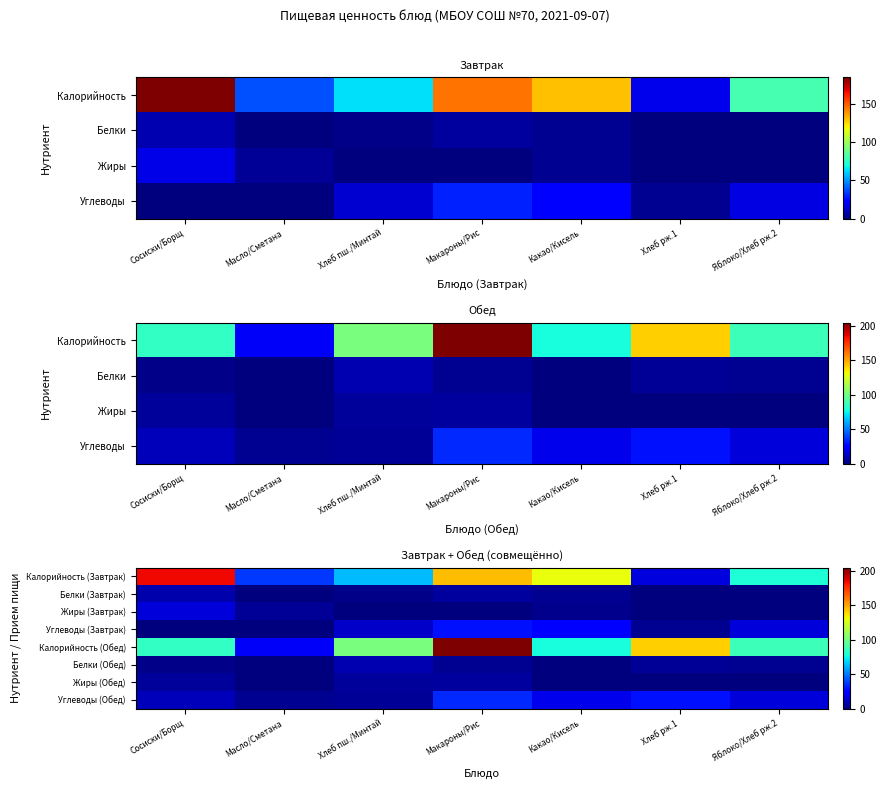

True or false: Калорийность (Обед) has a value of 135.0 at Сосиски/Борщ.

False